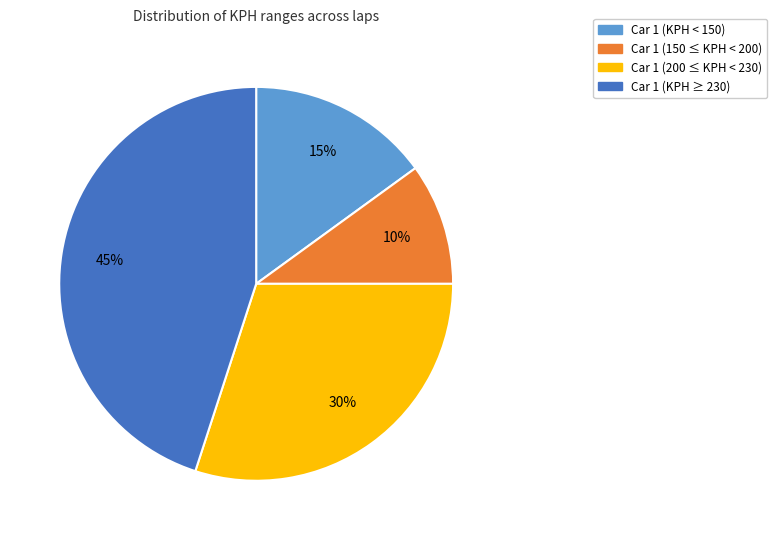

Does any single category account for the majority?

No